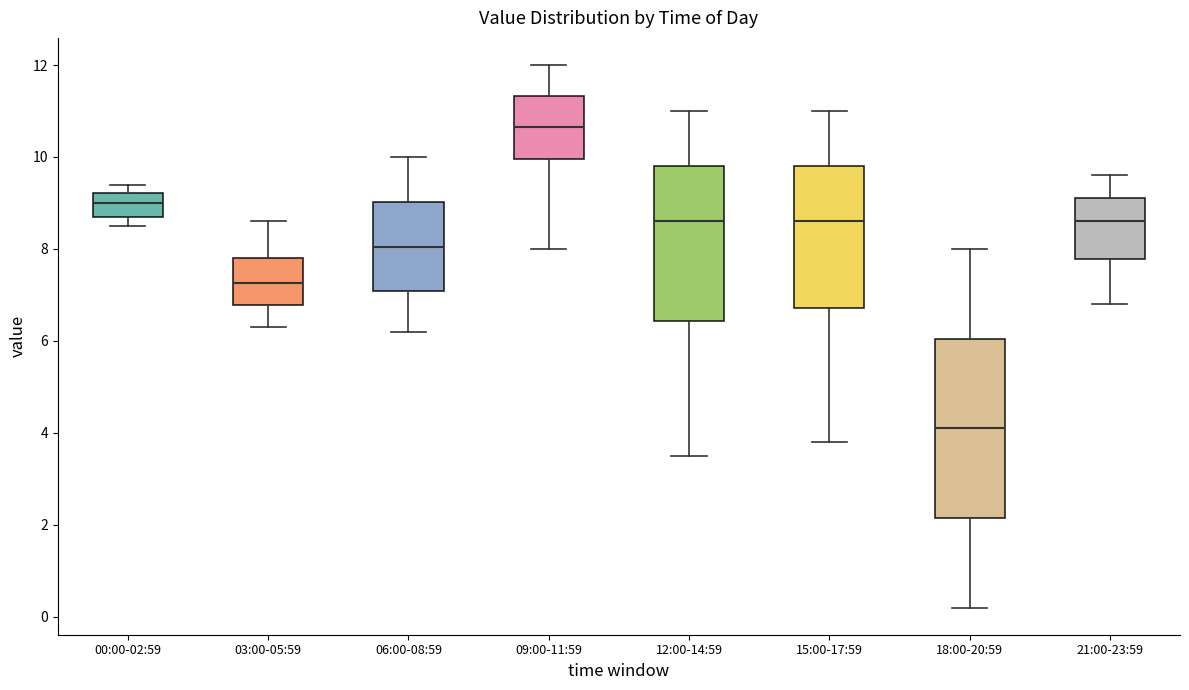

Reading left to right, read every box against the y-axis: the position of its median line, the range the box covers, and the ends of its whiskers. The values are not printed on the chart, so give them approximately, as read against the axis.

00:00-02:59: median 9.0, box 8.8 to 9.2, whiskers 8.6 to 9.4
03:00-05:59: median 7.2, box 6.8 to 7.8, whiskers 6.4 to 8.6
06:00-08:59: median 8.0, box 7.0 to 9.0, whiskers 6.2 to 10.0
09:00-11:59: median 10.6, box 10.0 to 11.4, whiskers 8.0 to 12.0
12:00-14:59: median 8.6, box 6.4 to 9.8, whiskers 3.6 to 11.0
15:00-17:59: median 8.6, box 6.8 to 9.8, whiskers 3.8 to 11.0
18:00-20:59: median 4.2, box 2.2 to 6.0, whiskers 0.2 to 8.0
21:00-23:59: median 8.6, box 7.8 to 9.2, whiskers 6.8 to 9.6